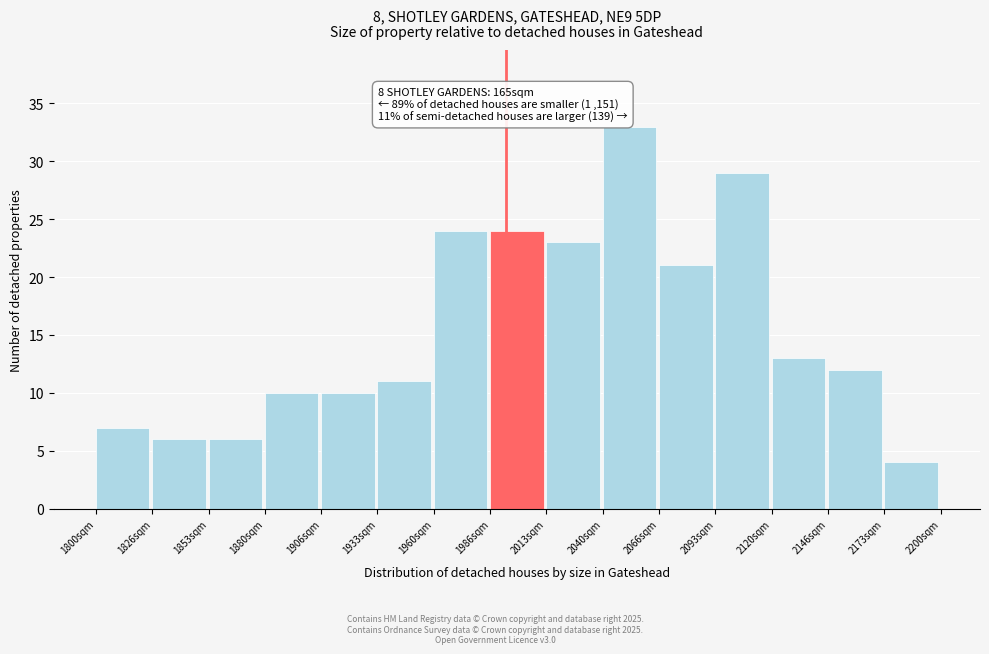

Over which range of the x-axis is the bar tallest?

2040 to 2065